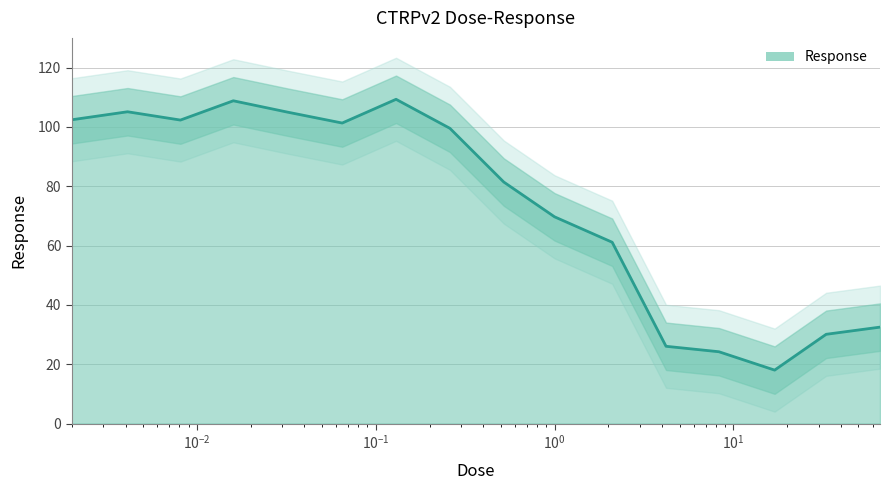

How many values are below 99?

8